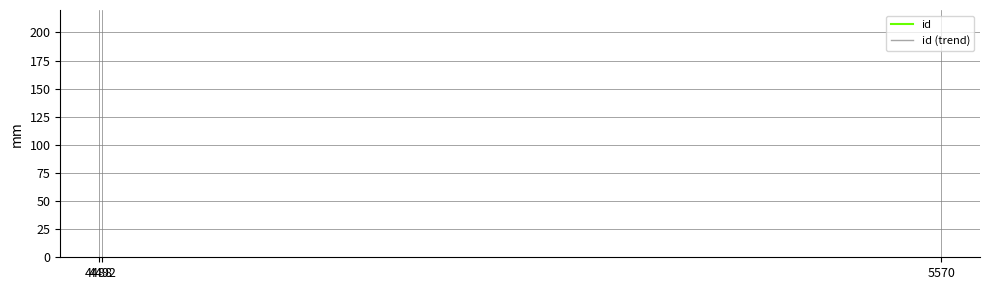

Between 4492 and 5570, which is larger?

5570